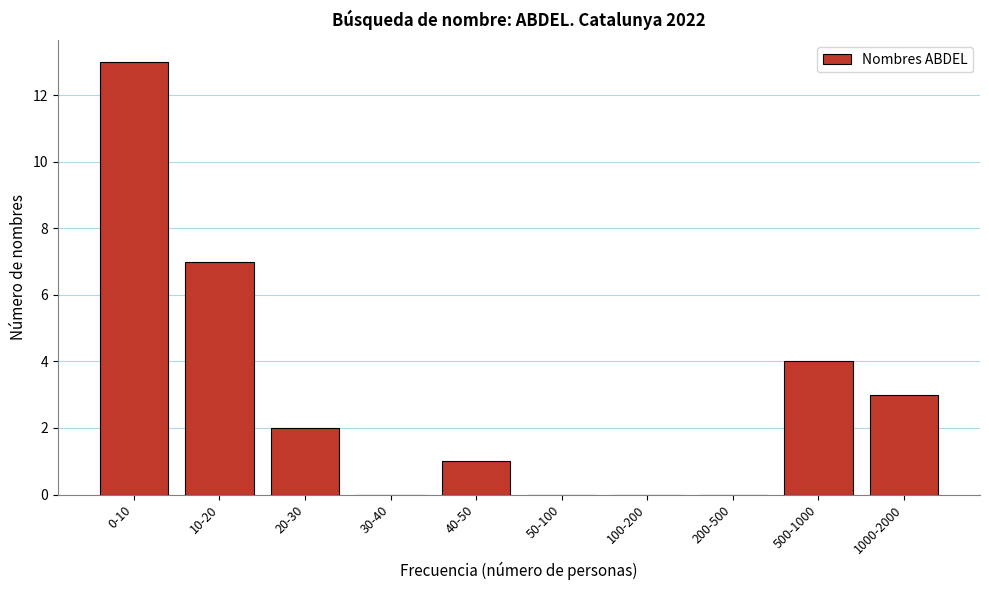

Reading left to right, what are all the values shown in this chart?

0-10=13	10-20=7	20-30=2	30-40=0	40-50=1	50-100=0	100-200=0	200-500=0	500-1000=4	1000-2000=3